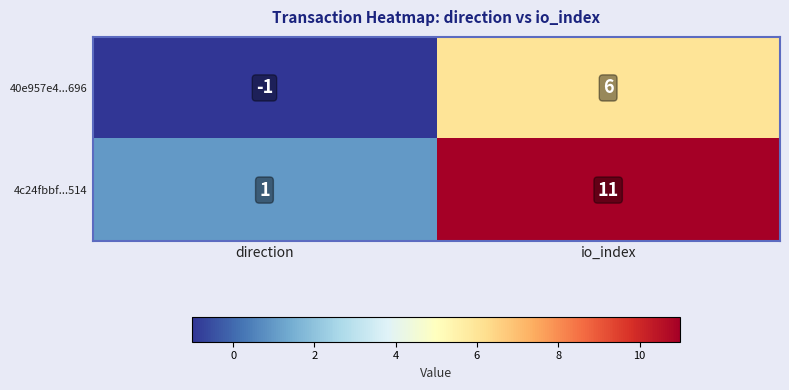

At direction, list the series in order from smallest to largest.

40e957e4...696, 4c24fbbf...514